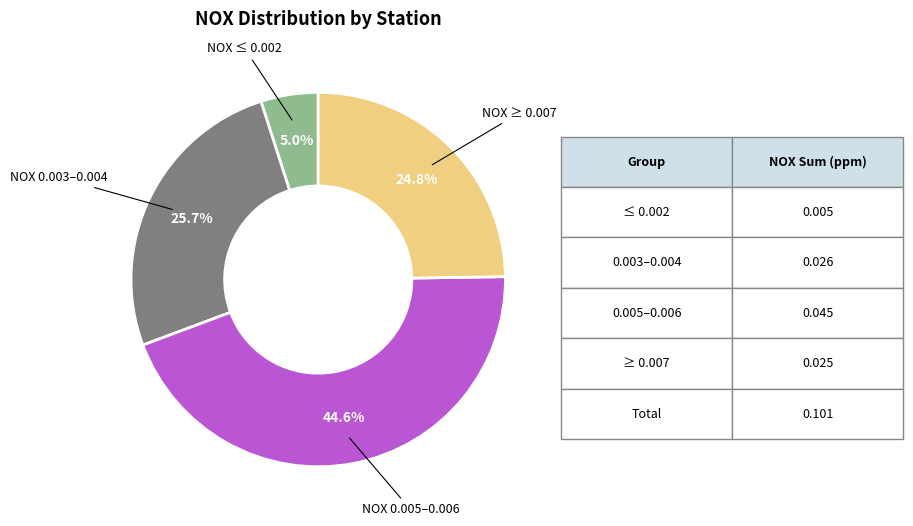

Is there a majority slice in this chart?

No